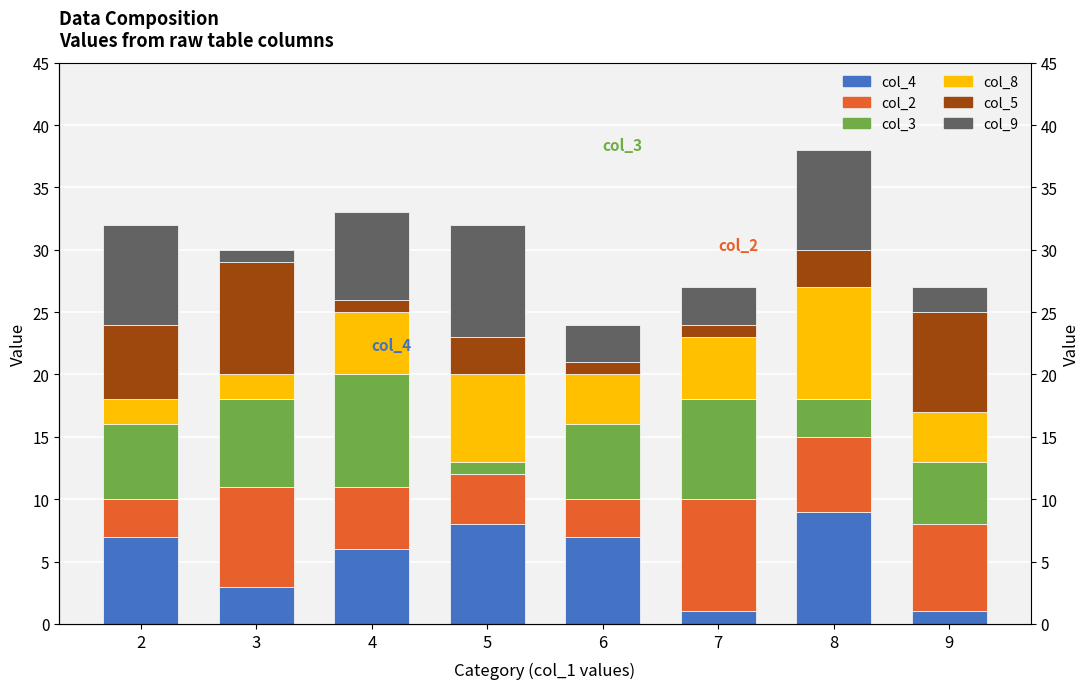

What is the value of the col_8 bar at the 3rd from the left?

5